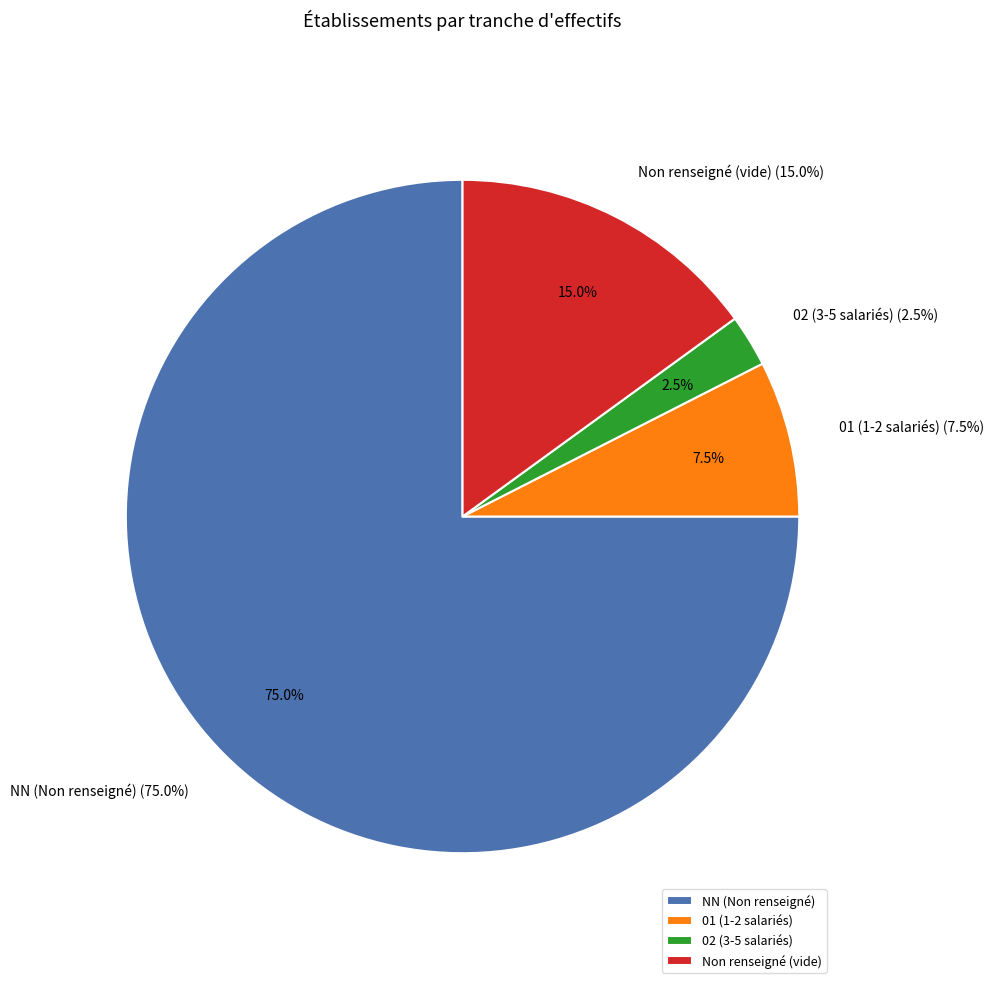

Do 1 and  together represent more than half of the pie?

No